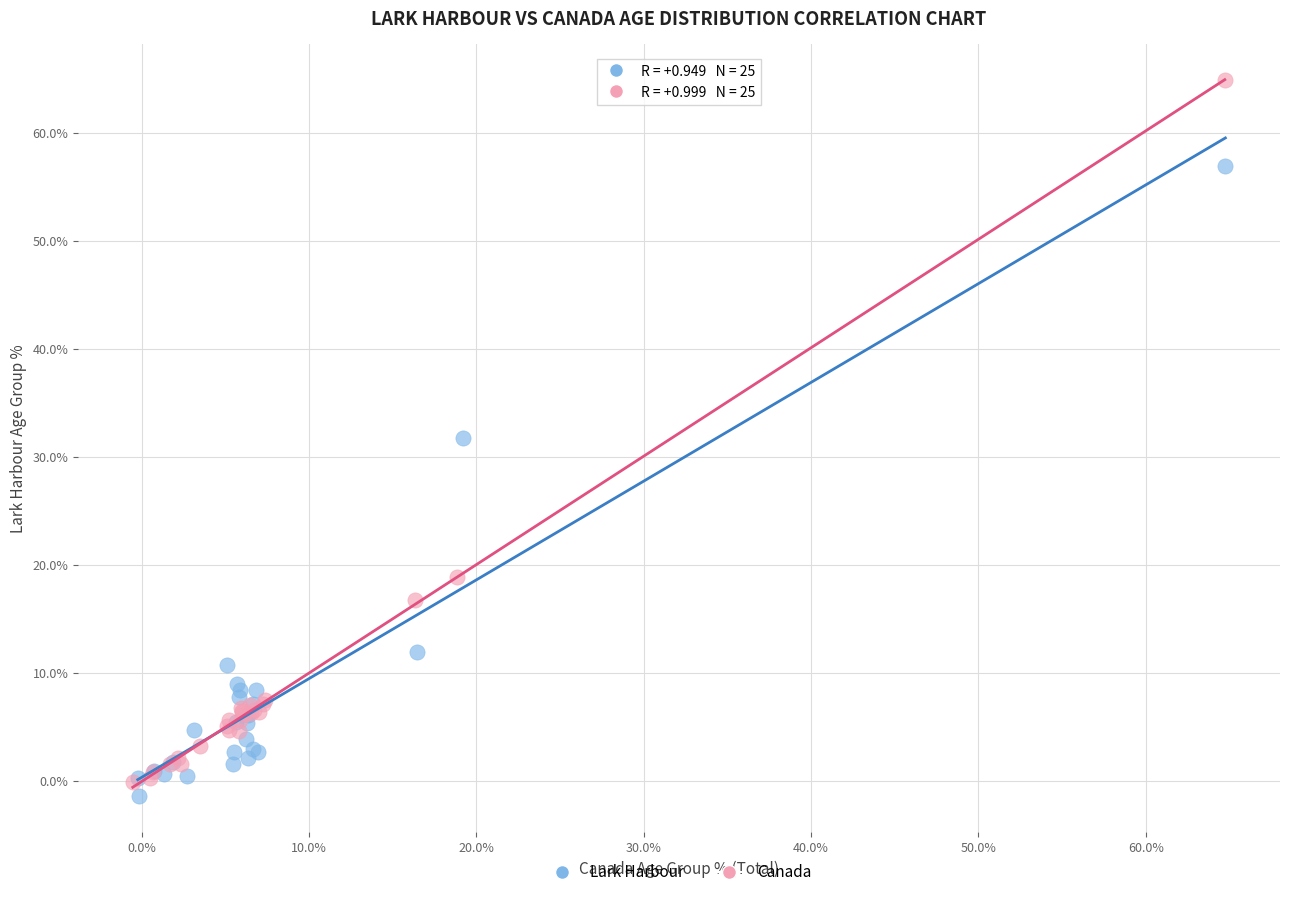

Which series reaches the maximum Y coordinate?

Canada